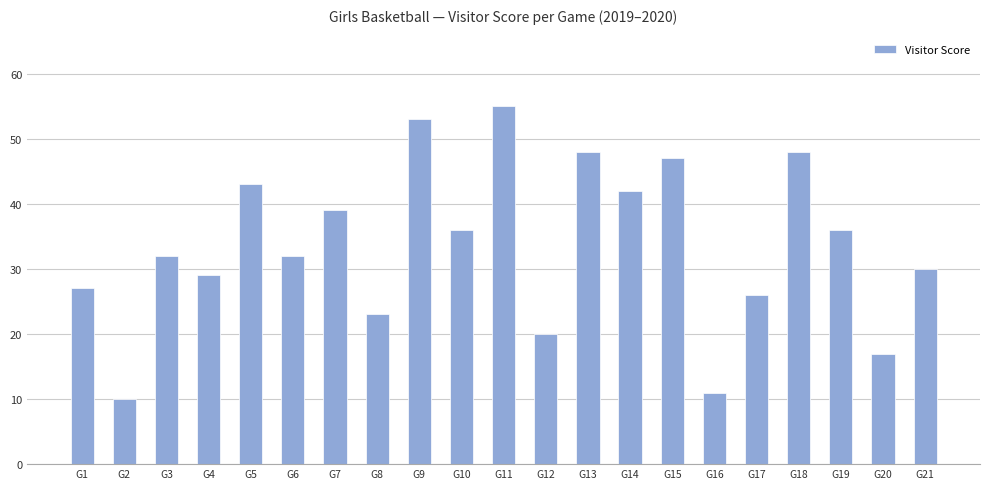

Does the chart contain stacked bars?

No